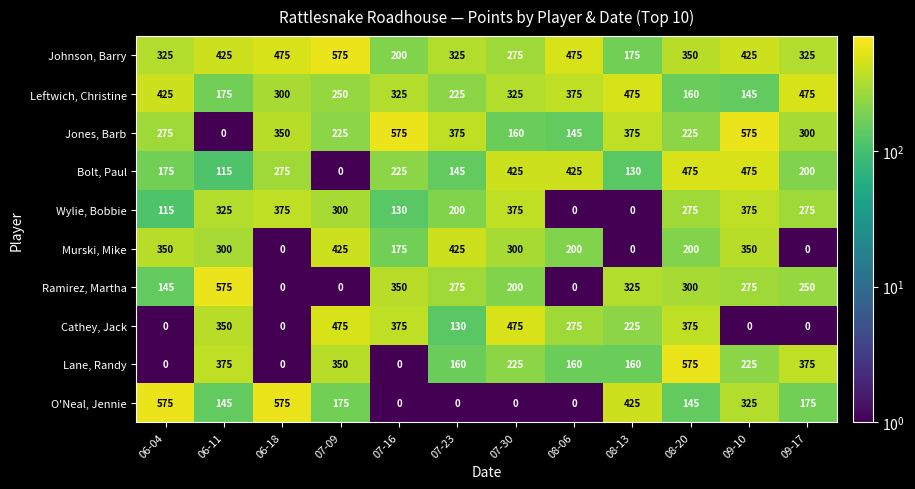

Is it true that Bolt, Paul equals 790 at 08-20?

False